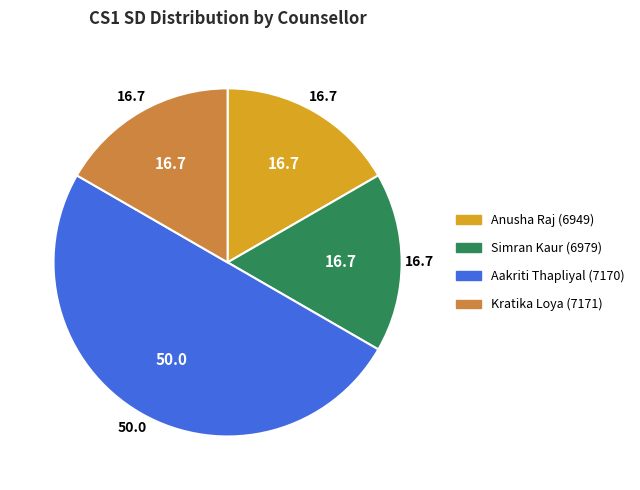

How many segments does this pie chart have?

4